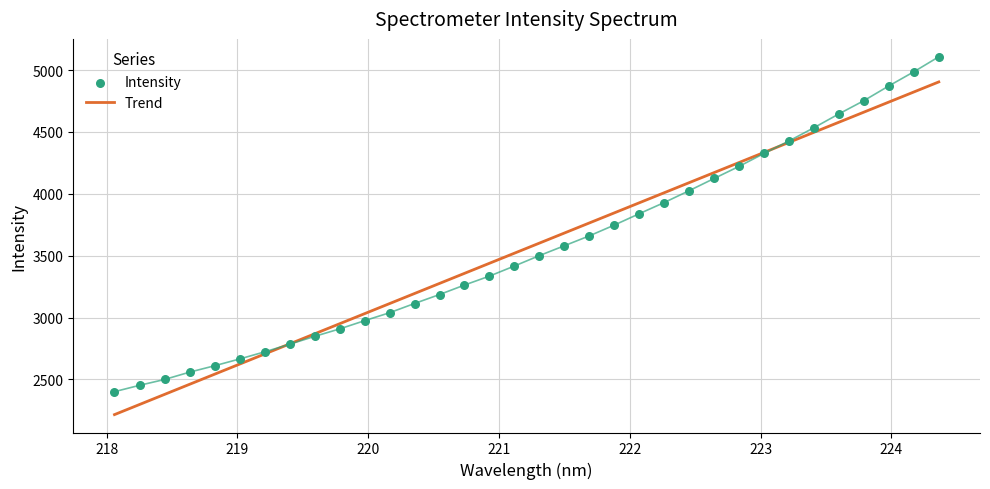

Approximately how many times larger is the value at 223.7895 compared to 223.9802?

1.0